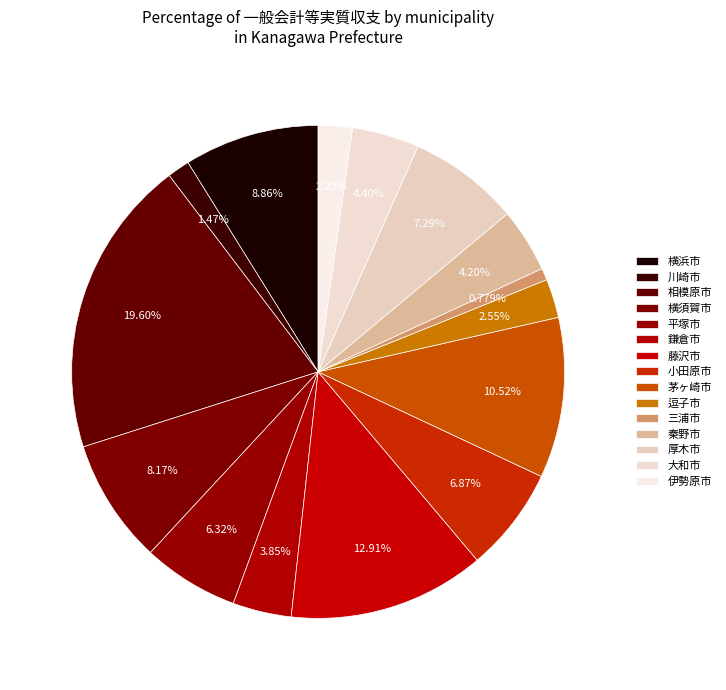

To the nearest percent, what is the average slice percentage?

7%